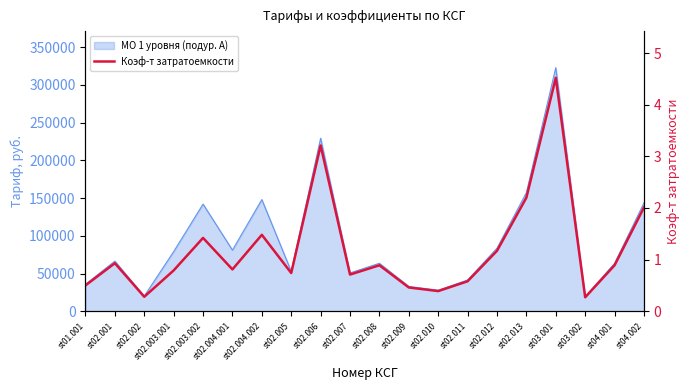

True or false: the data shows 0.3 at st02.001.

False